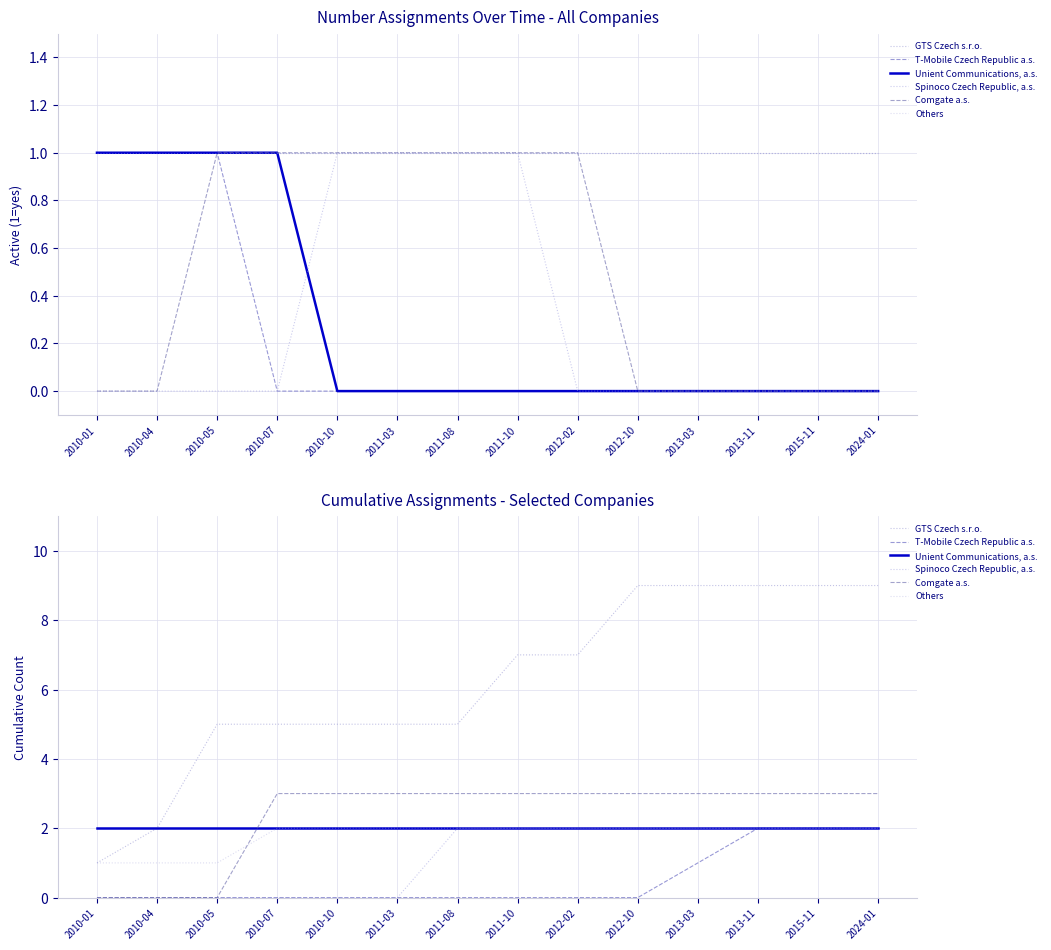

Which series has the largest total across all categories?

GTS Czech s.r.o.